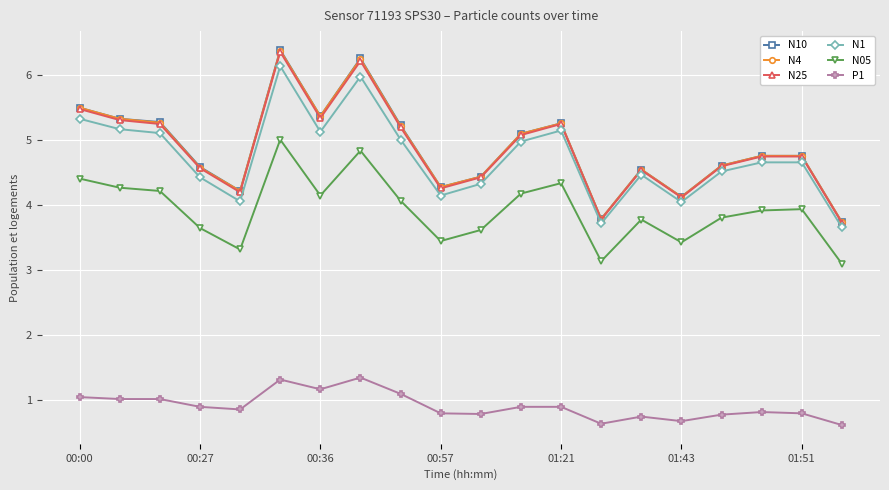

How many values in the N10 series are below 4?

2